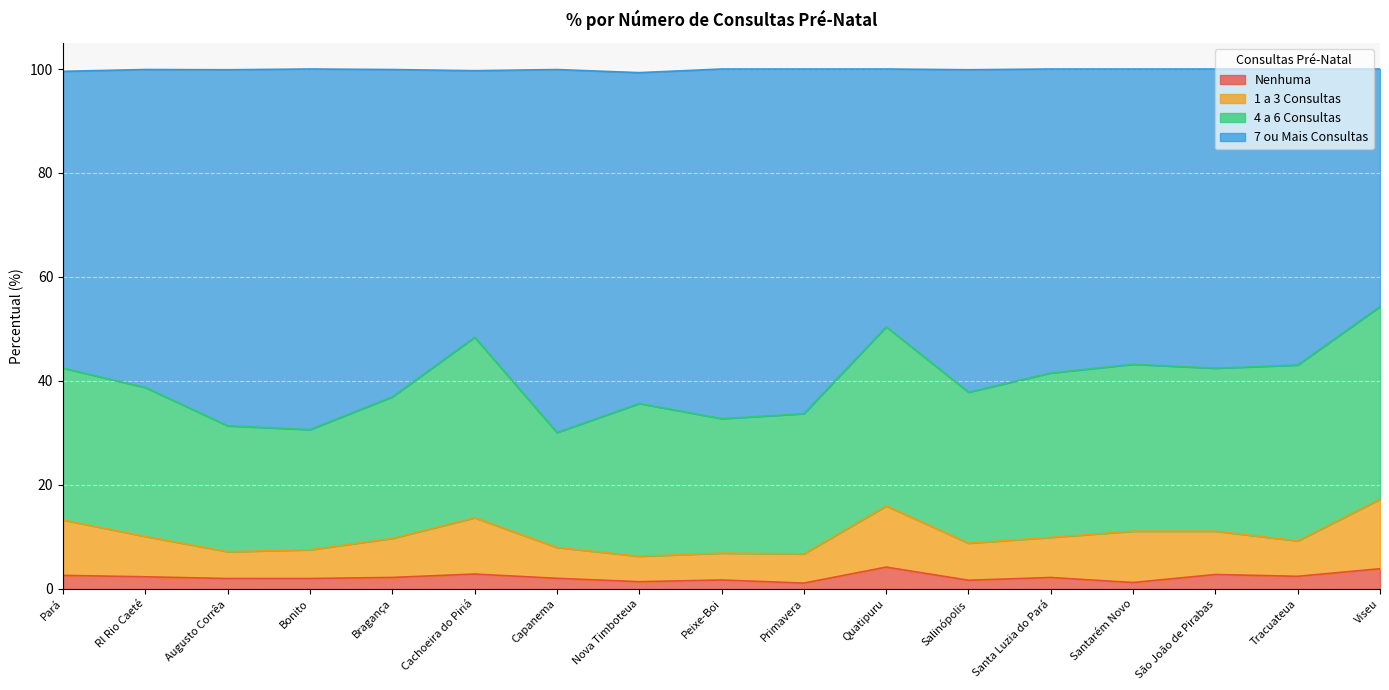

Which series has the widest spread of values?

7 ou Mais Consultas